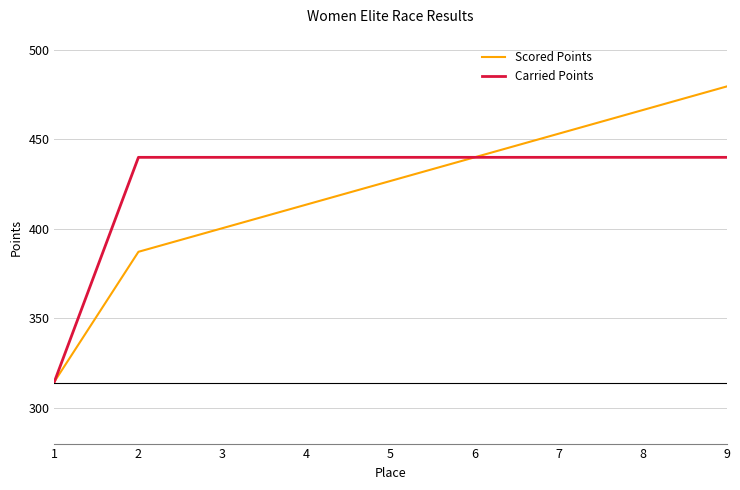

How many lines are shown in the chart?

2